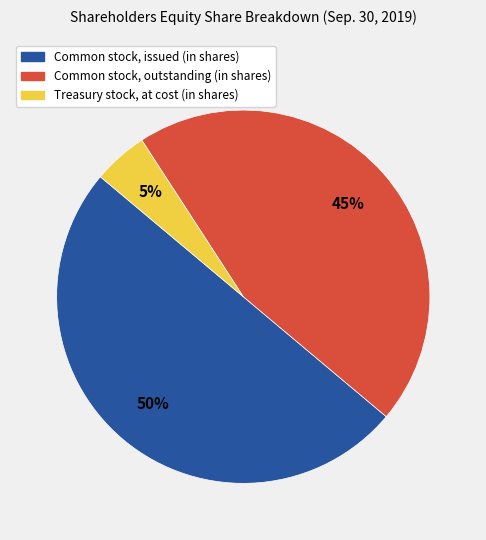

To the nearest percent, what is the difference between the largest and smallest slice percentages?

45%